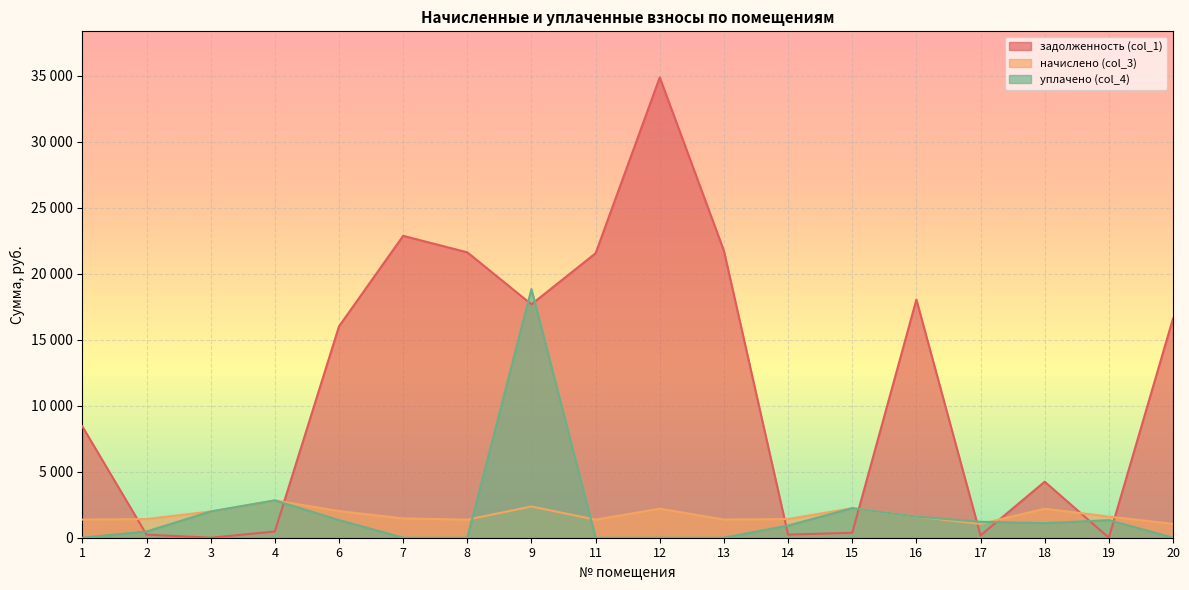

What are all the series names shown in the legend?

задолженность (col_1), начислено (col_3), уплачено (col_4)